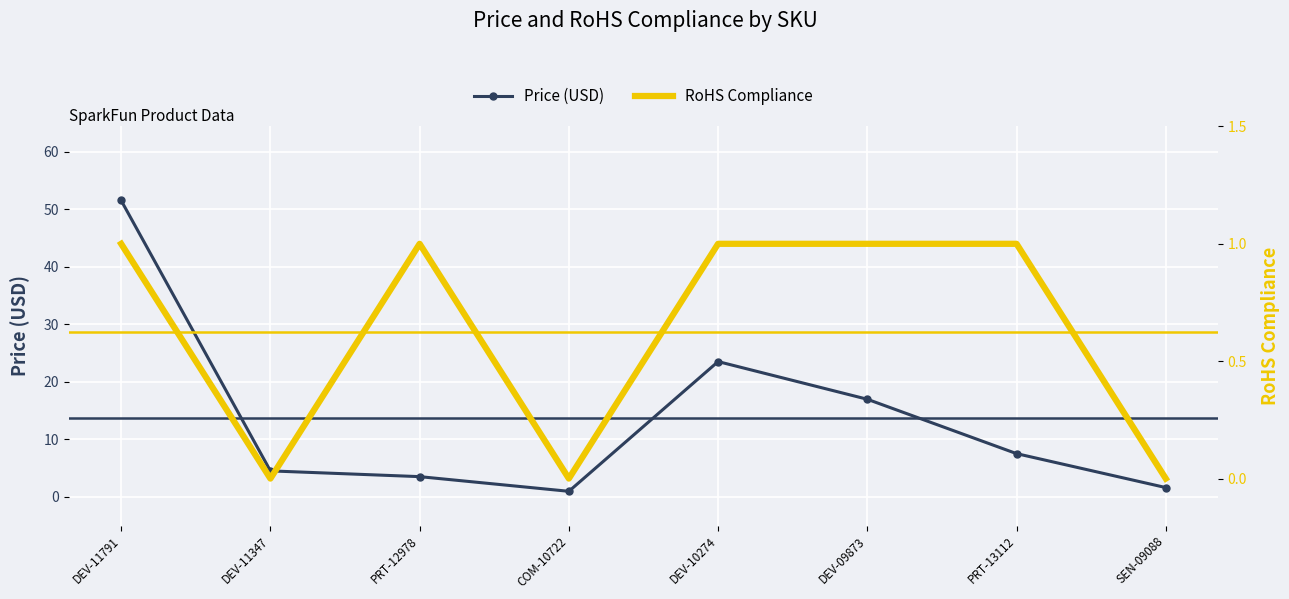

What is the label of the 4th point from the left?

COM-10722